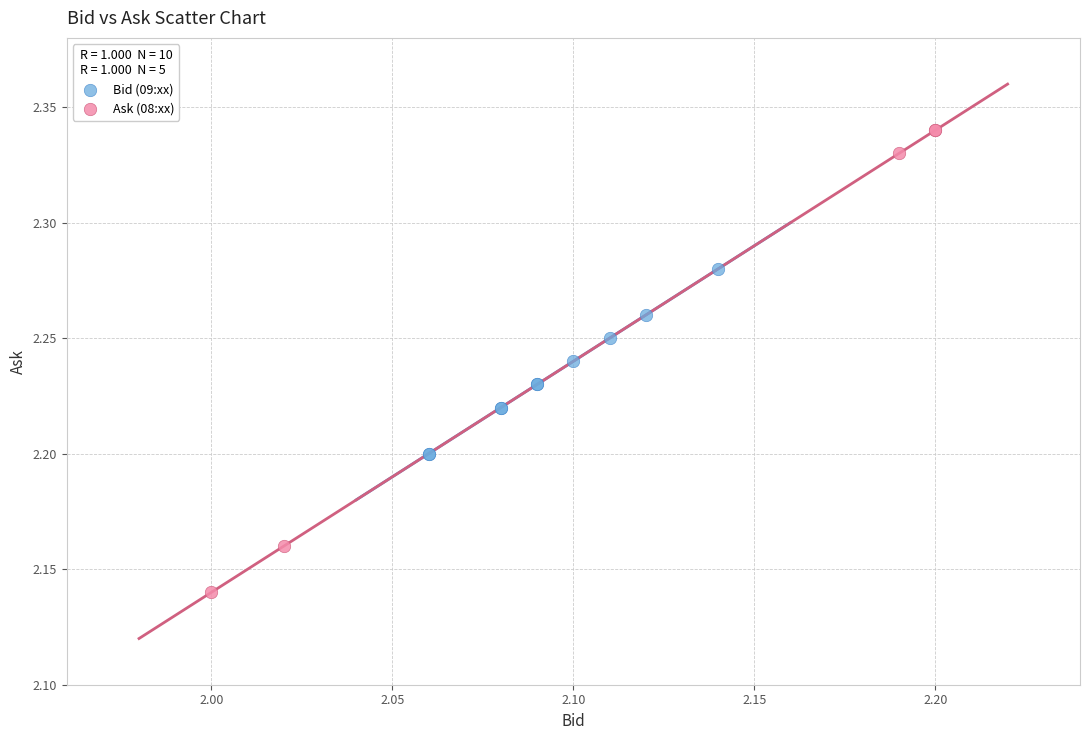

Which series contains the lowest Y value?

Ask (08:xx)